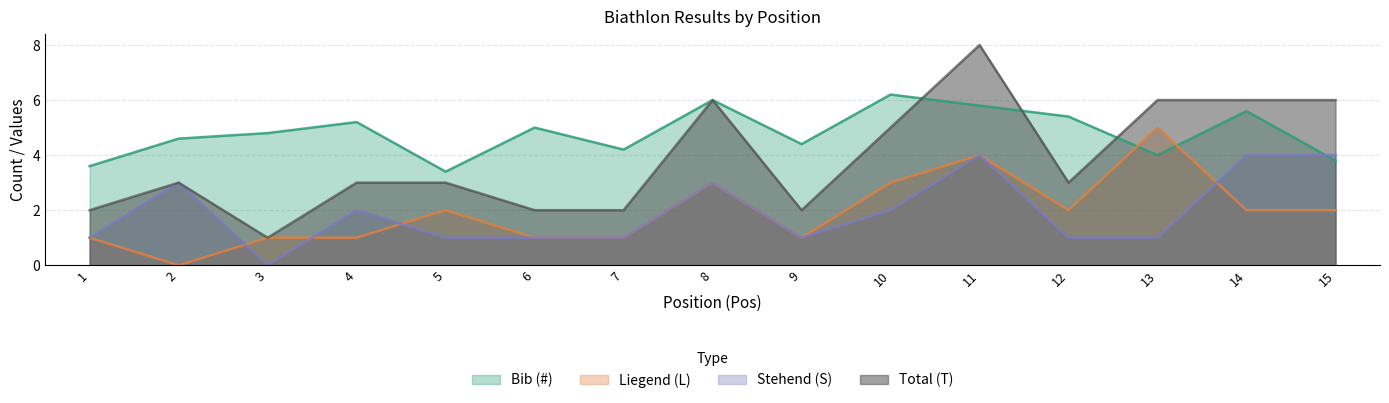

Between which two adjacent categories do Stehend (S) and Bib (#) first intersect?

14 and 15